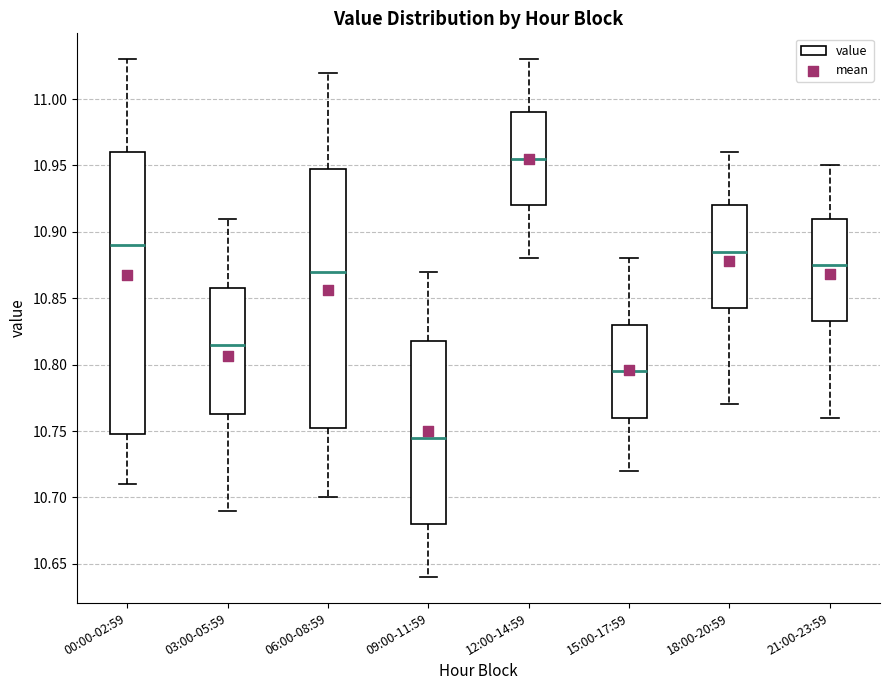

Where does the upper whisker of the box for 03:00-05:59 end on the y-axis? The values are not printed on the chart, so give them approximately, as read against the axis.

10.910